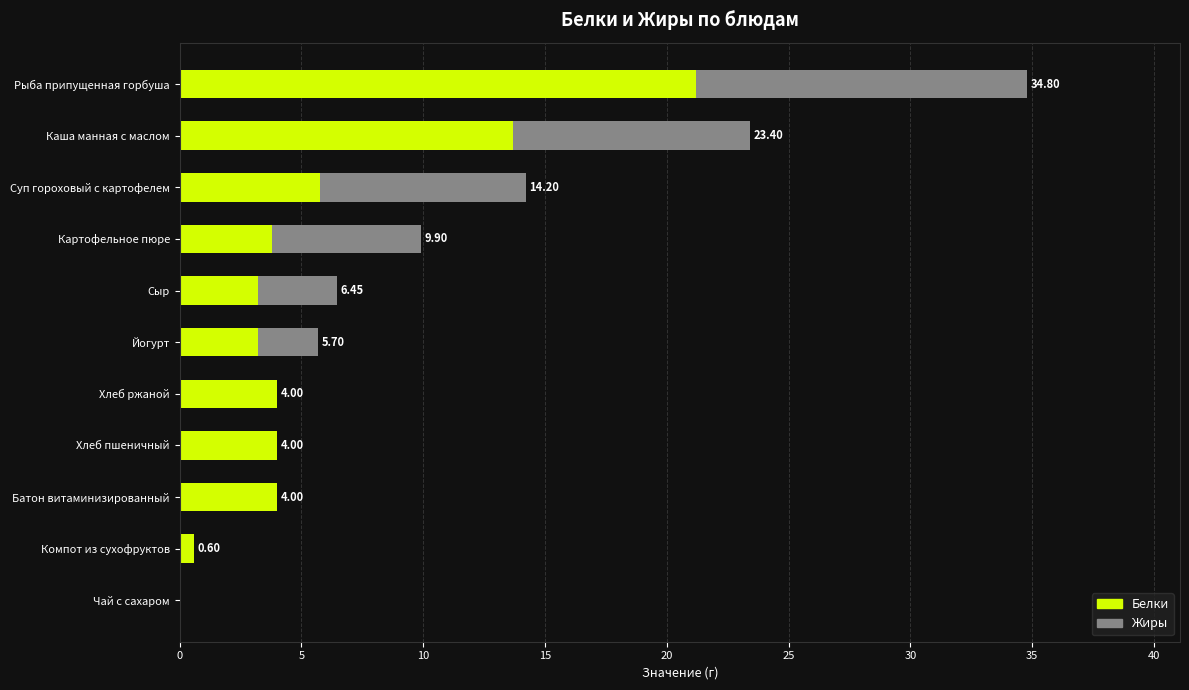

What is the sum of all Белки values?

63.4